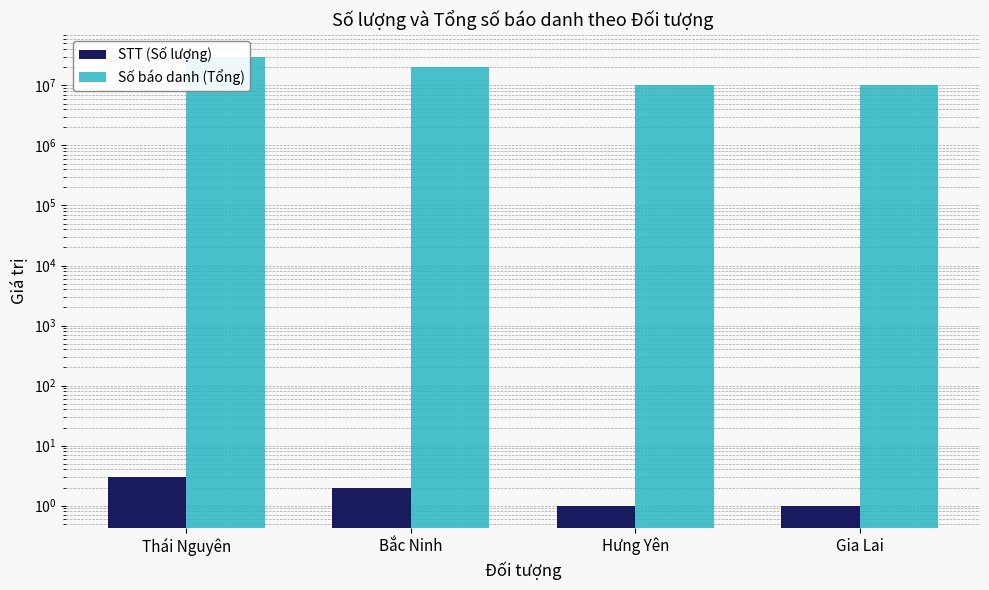

True or false: STT (Số lượng) has a value of 1 at Hưng Yên.

True